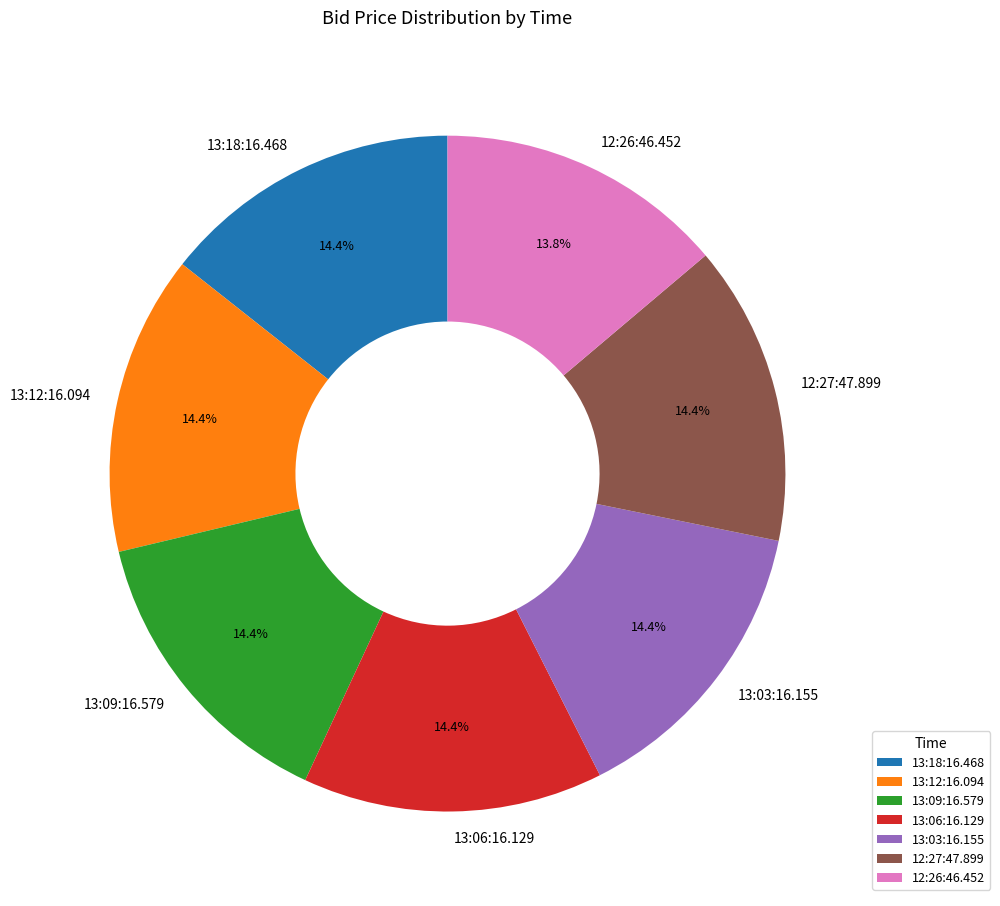

Is 13:03:16.155 the majority of the pie?

No